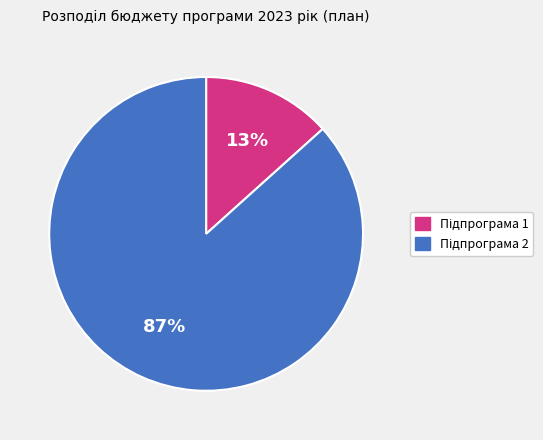

To the nearest percent, what is the average slice percentage?

50%